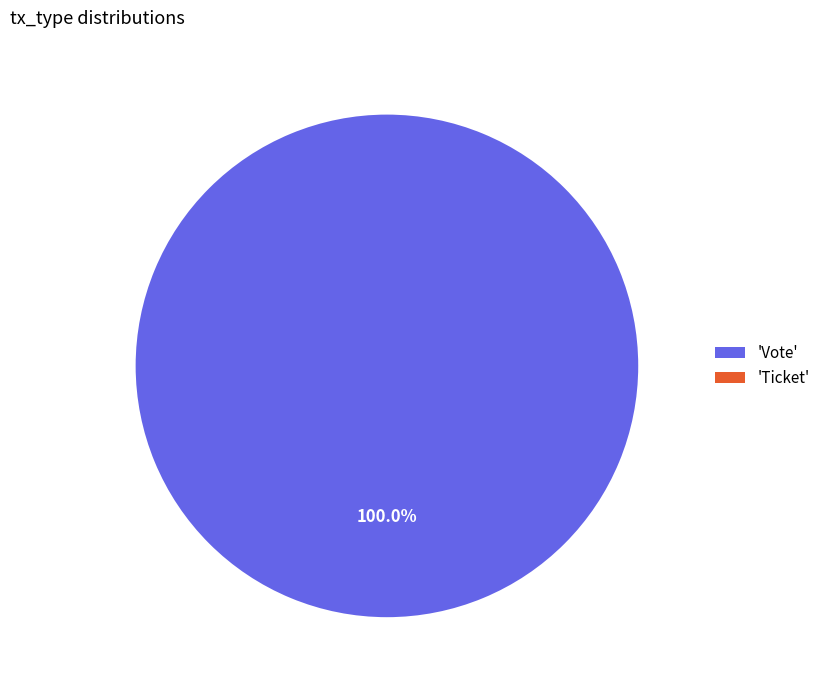

Combined, do Ticket and Vote account for over 50%?

Yes